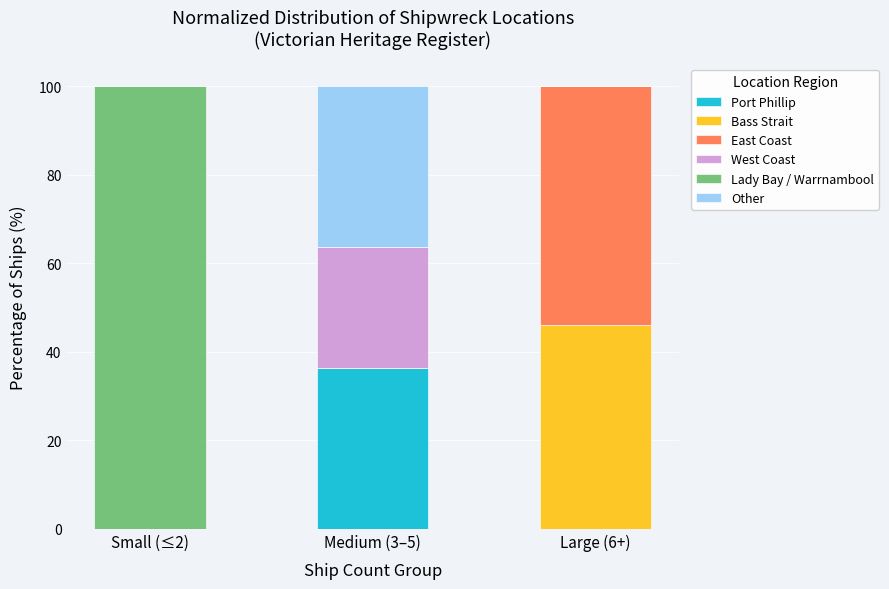

What is the total value across all series at Large (6+)?

100.0